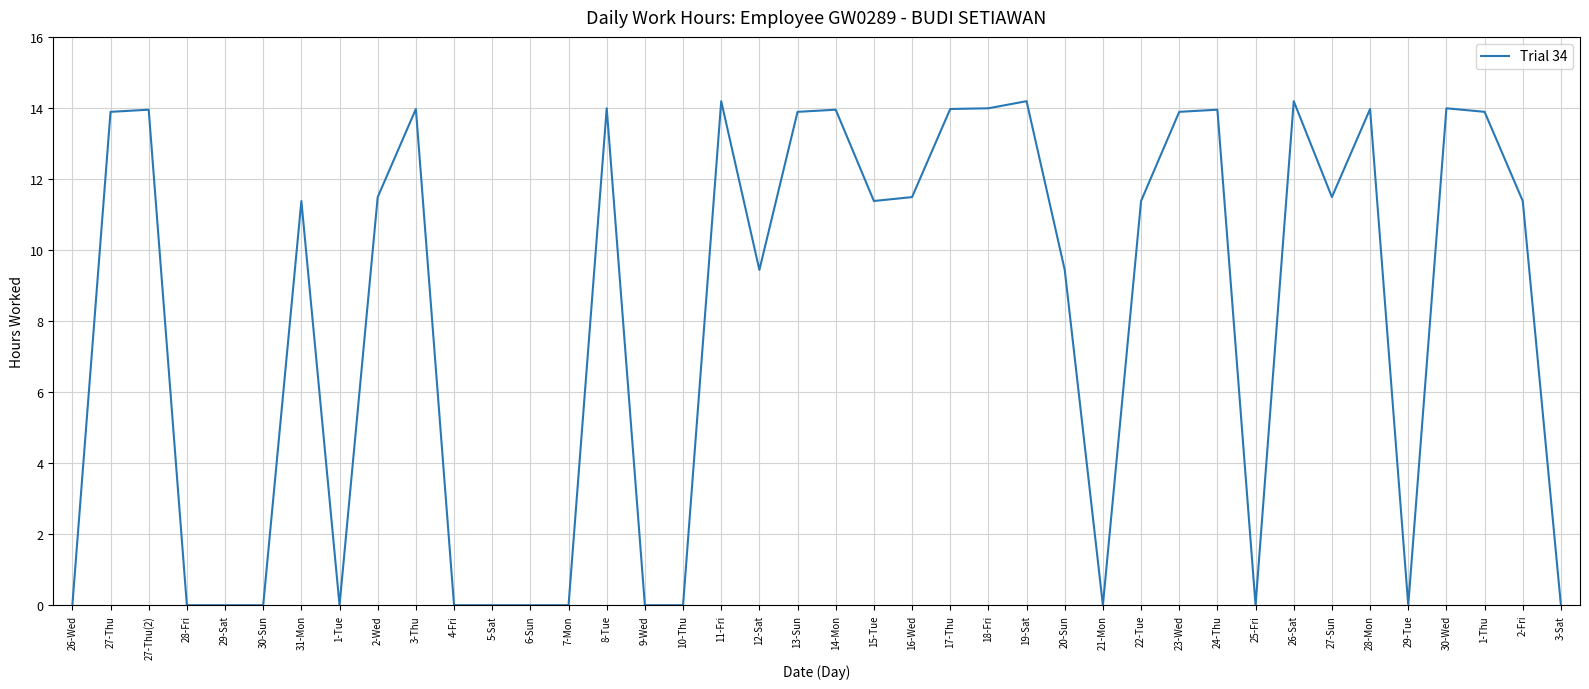

What is the difference between the values at 10-Thu and 3-Thu?

14.0